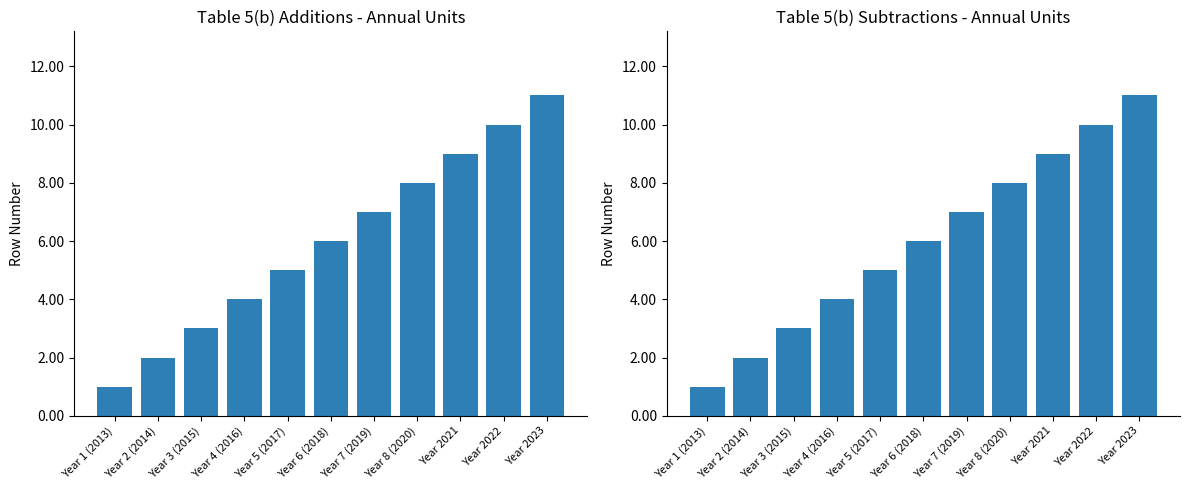

Reading left to right, extract all data points from this chart.

Additions: 1	2	3	4	5	6	7	8	9	10	11
Subtractions: 1	2	3	4	5	6	7	8	9	10	11